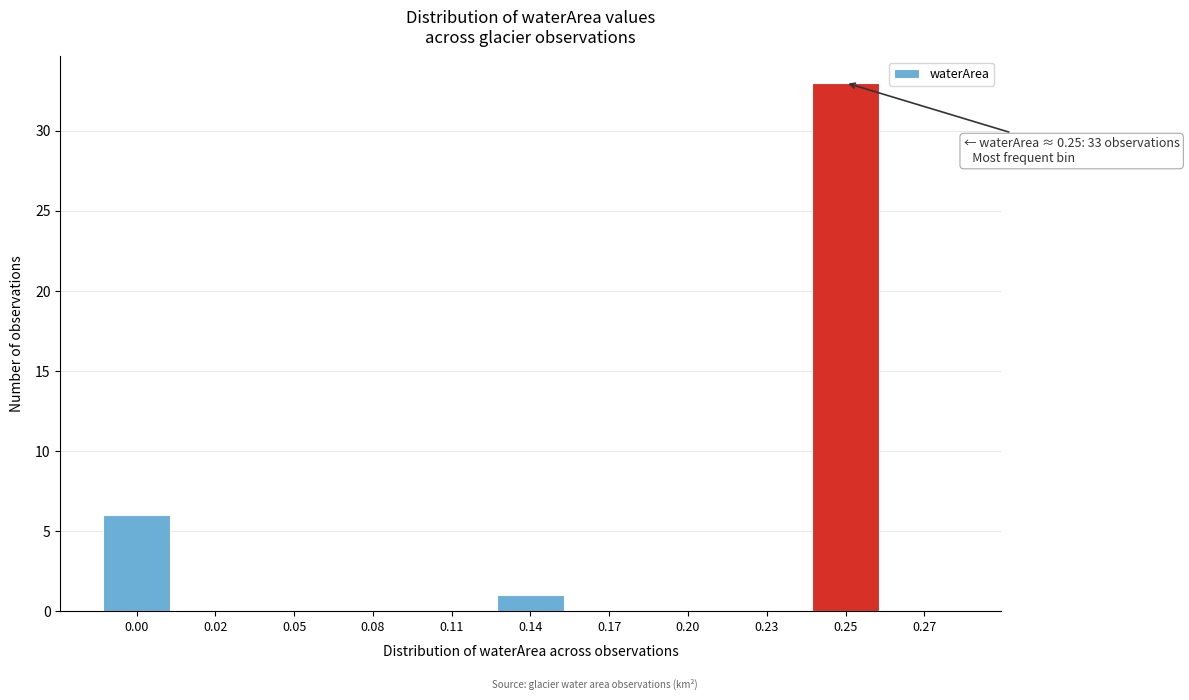

Reading left to right, what are all the values shown in this chart?

0.00=6	0.02=0	0.05=0	0.08=0	0.11=0	0.14=1	0.17=0	0.20=0	0.23=0	0.25=33	0.27=0